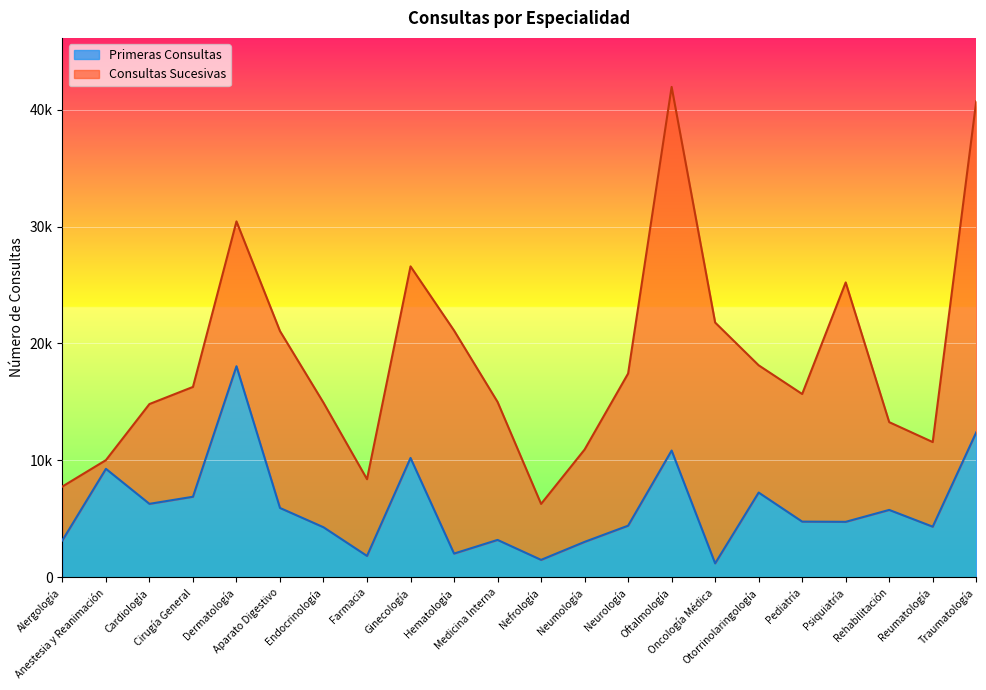

The value at Oncología Médica is 290. True or false?

False